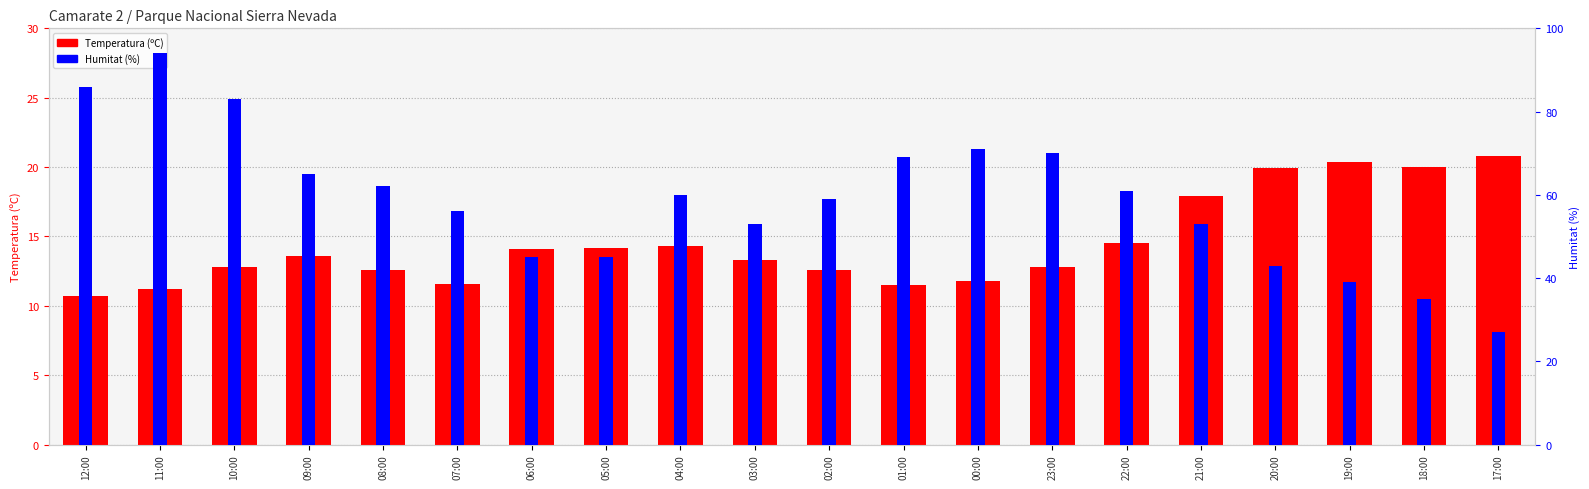

What position from the left is 18:00?

19